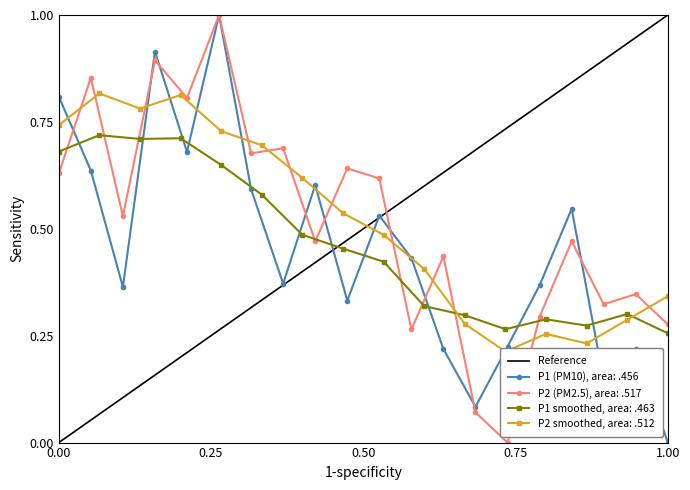

True or false: P1 (PM10), area: .456 has more than 0 interior local peaks.

True